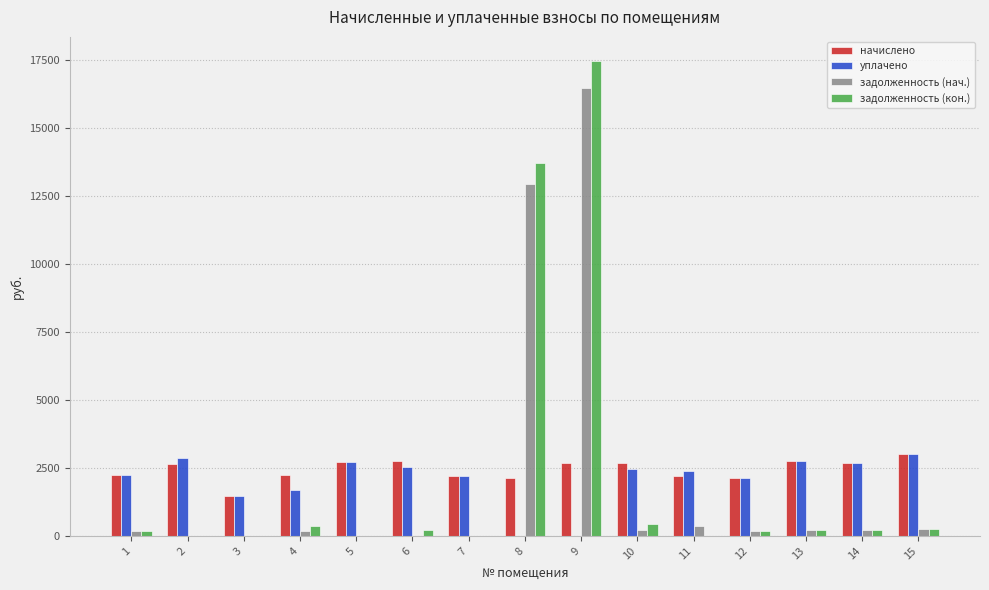

What is the difference between the задолженность (кон.) values at 15 and 10?

197.7